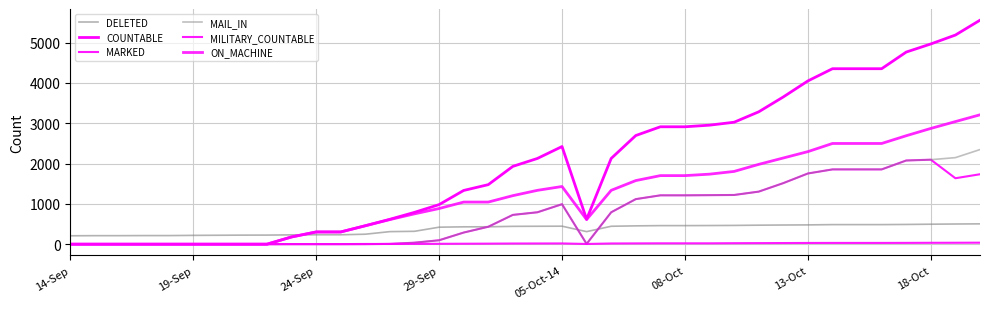

What is the maximum value for ON_MACHINE?

3208